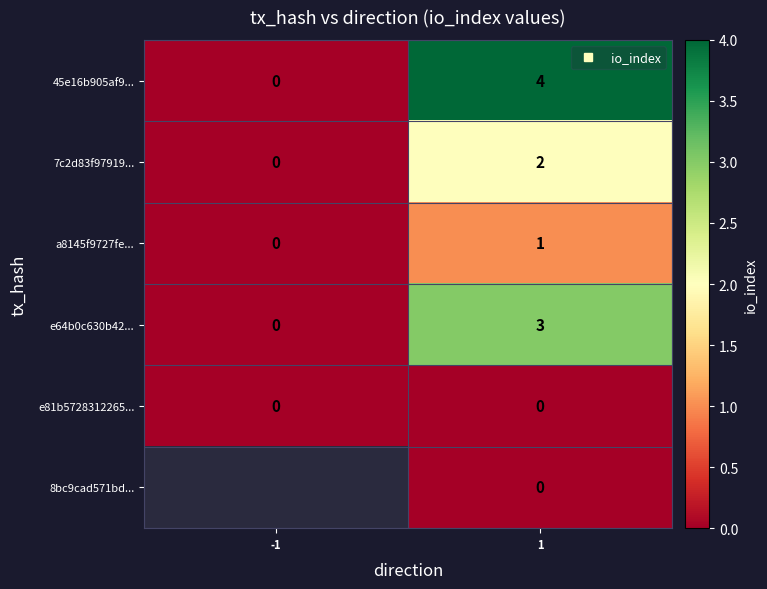

Read the e64b0c630b42... value at 1.

3.0